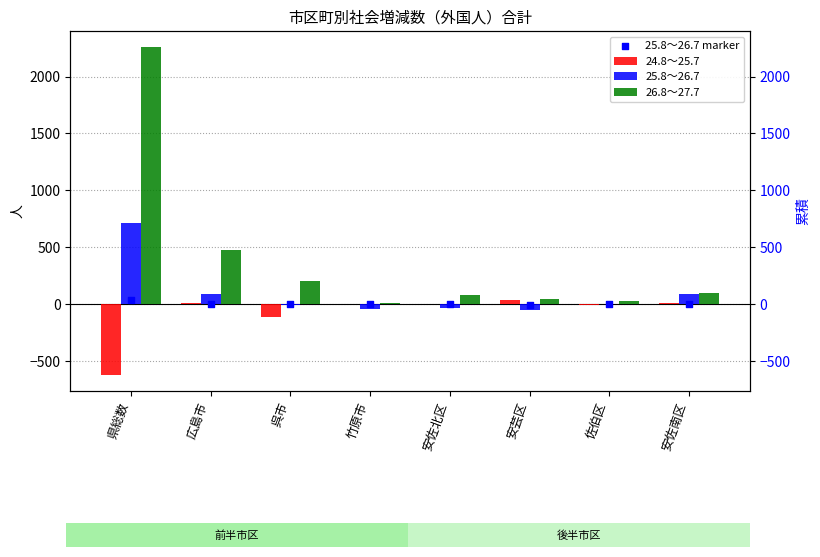

Which series contains the lowest Y value?

24.8～25.7